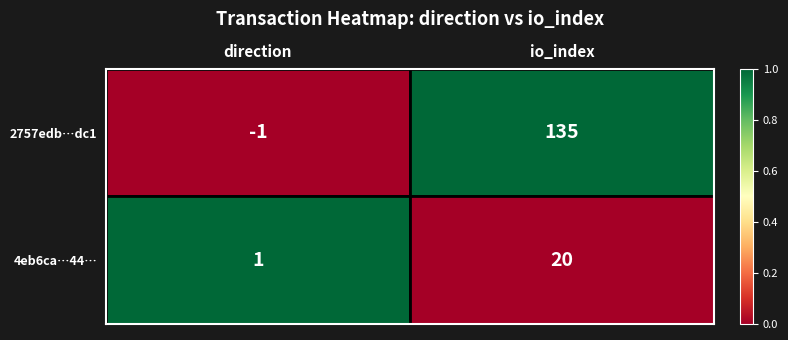

Count the number of data series in this chart.

2